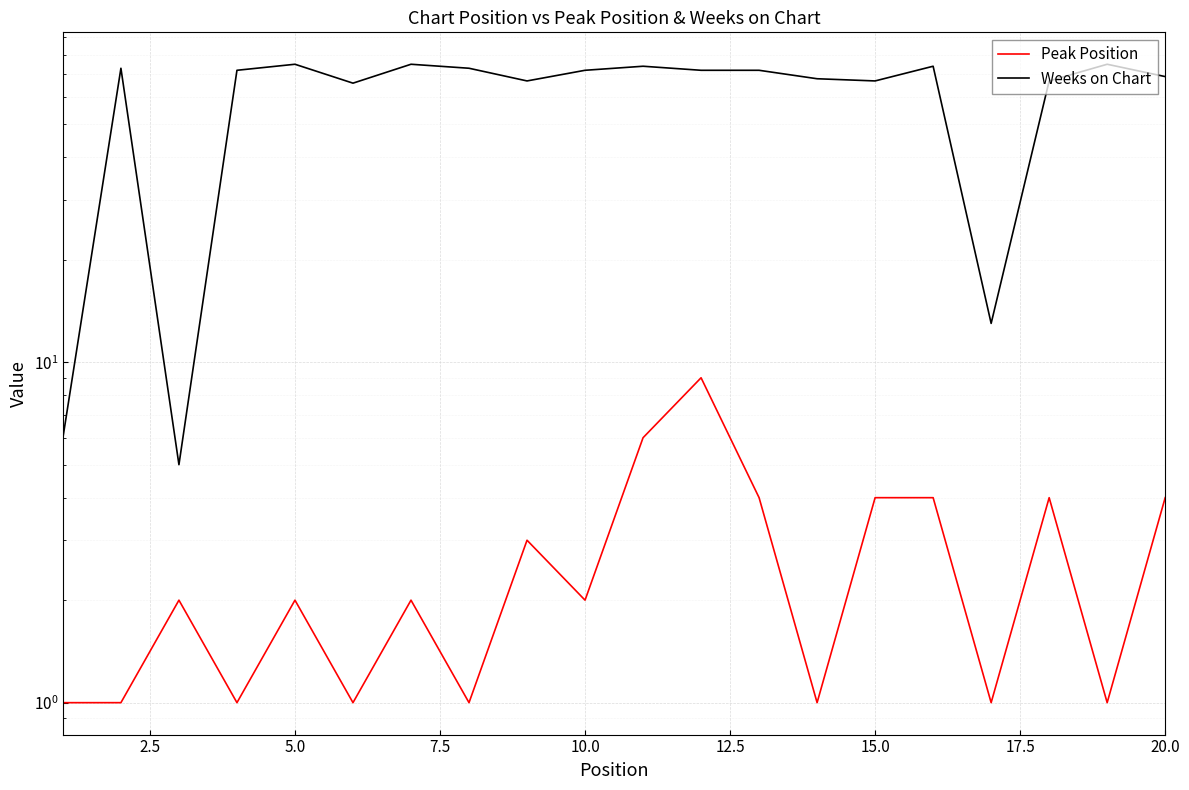

True or false: Peak Position and Weeks on Chart intersect in this chart.

False